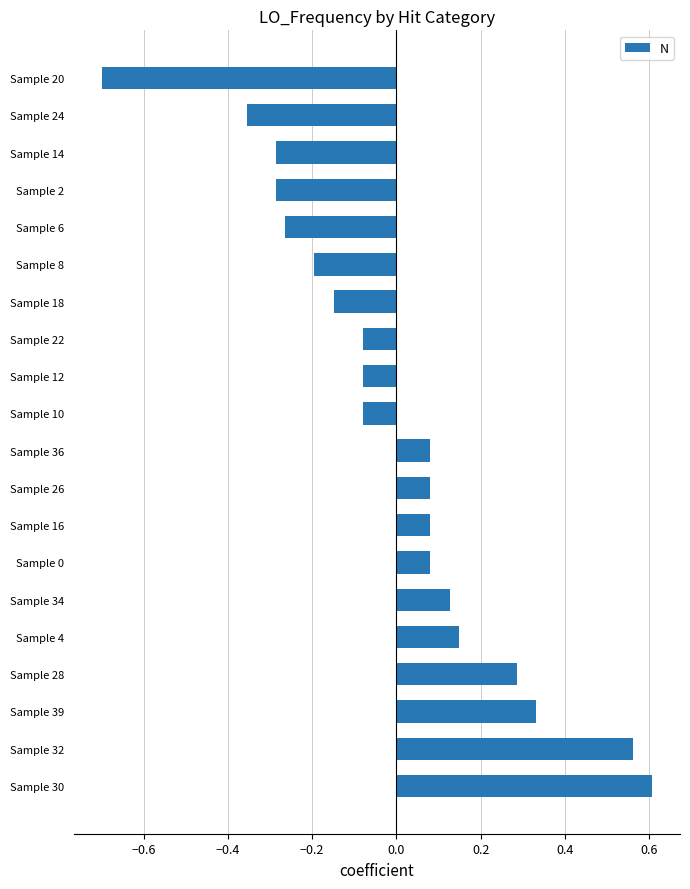

How many distinct data groups are displayed?

1